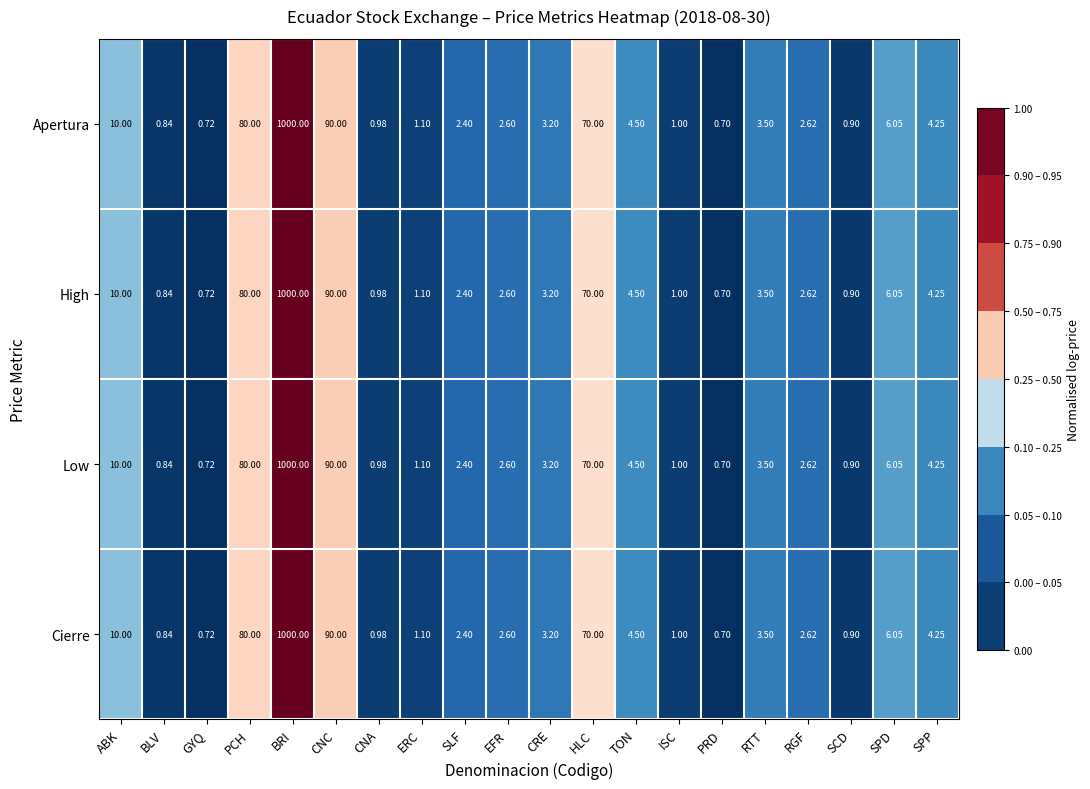

Rank the categories by Low value from highest to lowest.

BRI, CNC, PCH, HLC, ABK, SPD, TON, SPP, RTT, CRE, RGF, EFR, SLF, ERC, ISC, CNA, SCD, BLV, GYQ, PRD